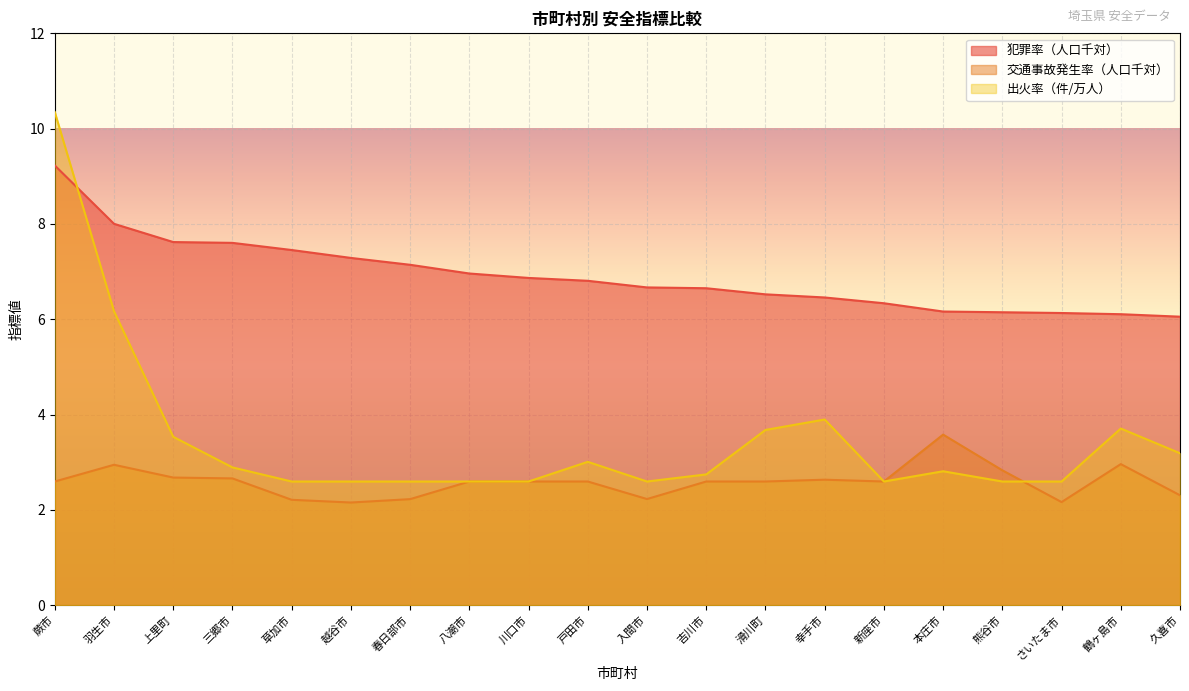

Reading left to right, extract all data points from this chart.

犯罪率（人口千対）: 蕨市=9.2	羽生市=8.0	上里町=7.6	三郷市=7.6	草加市=7.5	越谷市=7.3	春日部市=7.1	八潮市=7.0	川口市=6.9	戸田市=6.8	入間市=6.7	吉川市=6.7	滑川町=6.5	幸手市=6.5	新座市=6.3	本庄市=6.2	熊谷市=6.1	さいたま市=6.1	鶴ヶ島市=6.1	久喜市=6.1
交通事故発生率（人口千対）: 蕨市=2.6	羽生市=2.9	上里町=2.7	三郷市=2.7	草加市=2.2	越谷市=2.2	春日部市=2.2	八潮市=2.6	川口市=2.6	戸田市=2.6	入間市=2.2	吉川市=2.6	滑川町=2.6	幸手市=2.6	新座市=2.6	本庄市=3.6	熊谷市=2.8	さいたま市=2.2	鶴ヶ島市=3.0	久喜市=2.3
出火率（件/万人）: 蕨市=10.3	羽生市=6.2	上里町=3.5	三郷市=2.9	草加市=2.6	越谷市=2.6	春日部市=2.6	八潮市=2.6	川口市=2.6	戸田市=3.0	入間市=2.6	吉川市=2.7	滑川町=3.7	幸手市=3.9	新座市=2.6	本庄市=2.8	熊谷市=2.6	さいたま市=2.6	鶴ヶ島市=3.7	久喜市=3.2